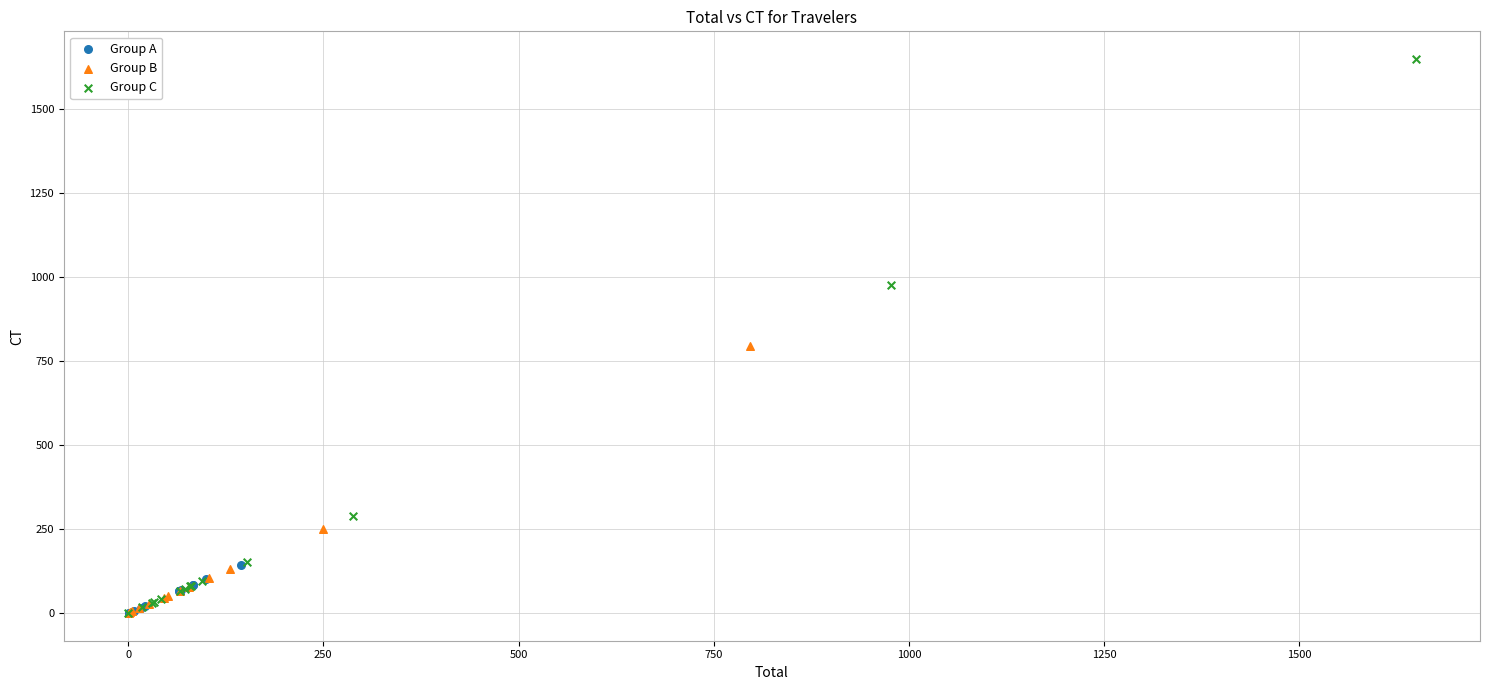

Which series contains the highest Y value?

Group C